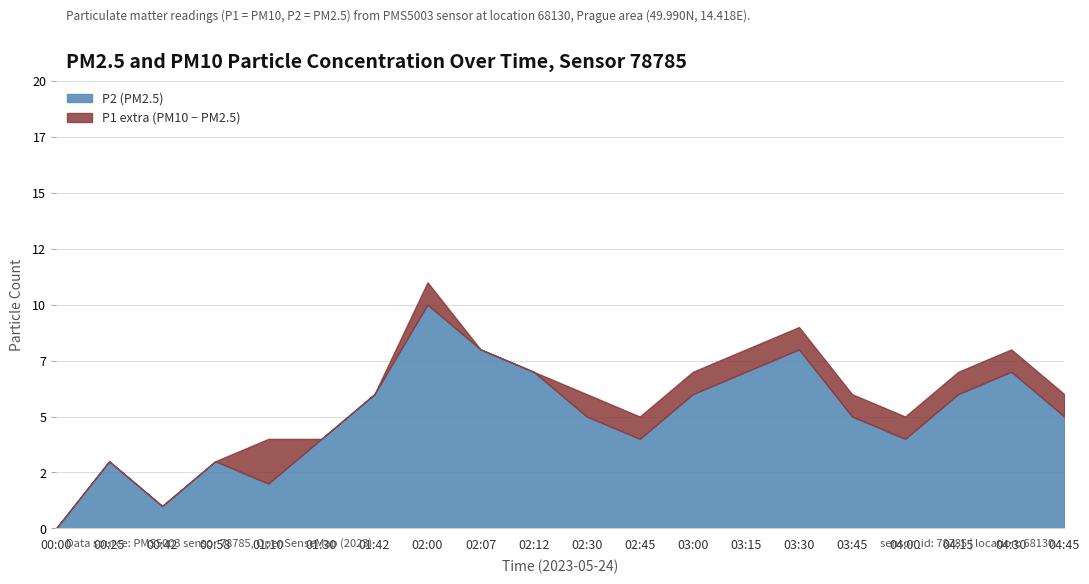

Reading right to left, what are all the values shown in this chart?

P1: 04:45=6	04:30=8	04:15=7	04:00=5	03:45=6	03:30=9	03:15=8	03:00=7	02:45=5	02:30=6	02:12=7	02:07=8	02:00=11	01:42=6	01:30=4	01:10=4	00:58=3	00:42=1	00:25=3	00:00=0
P2: 04:45=5	04:30=7	04:15=6	04:00=4	03:45=5	03:30=8	03:15=7	03:00=6	02:45=4	02:30=5	02:12=7	02:07=8	02:00=10	01:42=6	01:30=4	01:10=2	00:58=3	00:42=1	00:25=3	00:00=0